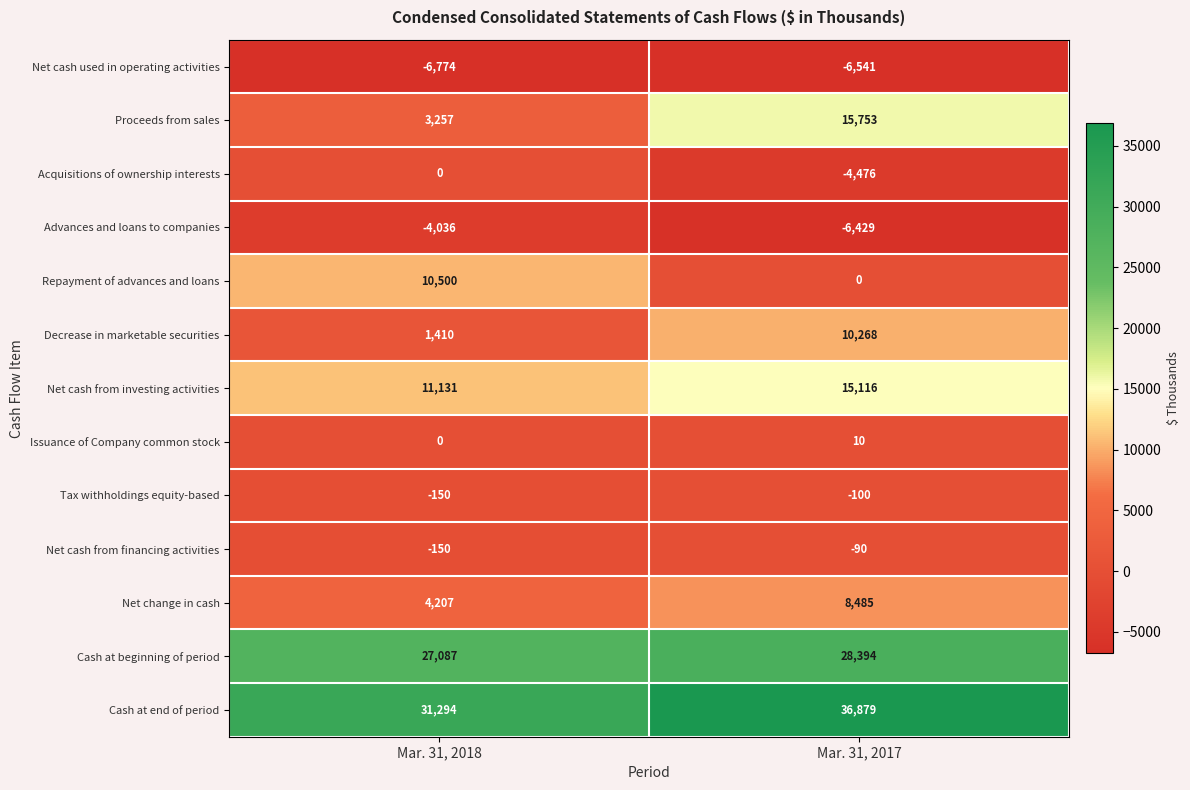

Which series has the largest total across all categories?

Cash at end of period